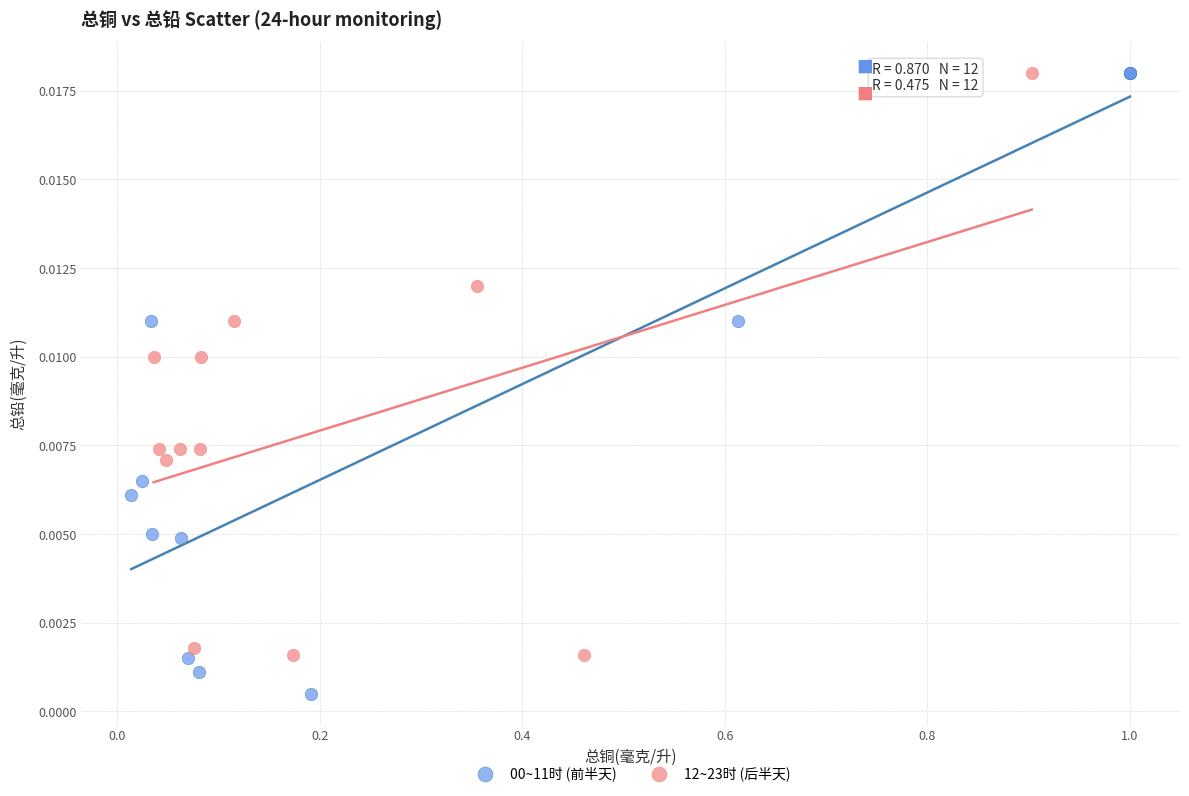

Which series reaches the minimum Y coordinate?

00~11时 (前半天)